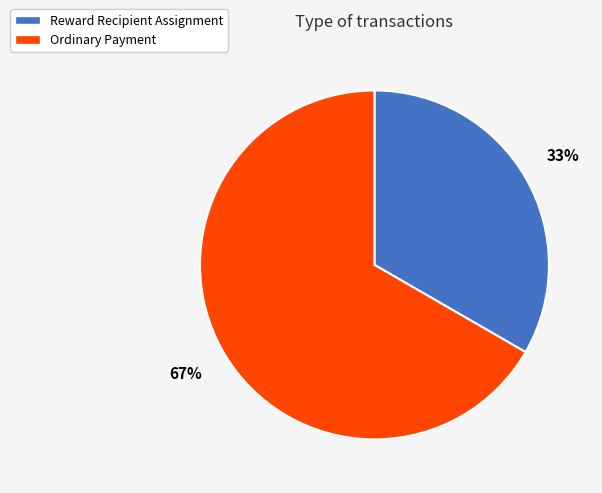

Rank the categories by value from highest to lowest.

Ordinary Payment, Reward Recipient Assignment